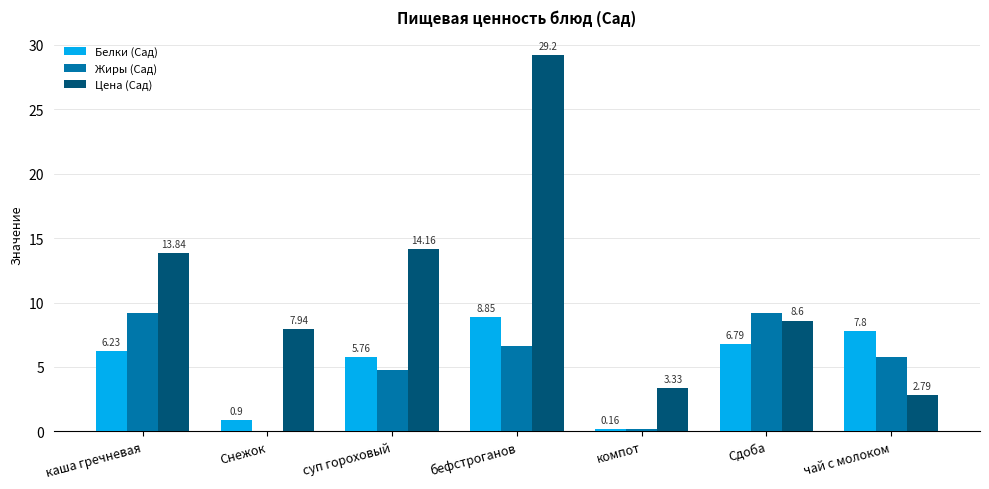

Are the bars grouped side by side (vs. stacked)?

Yes